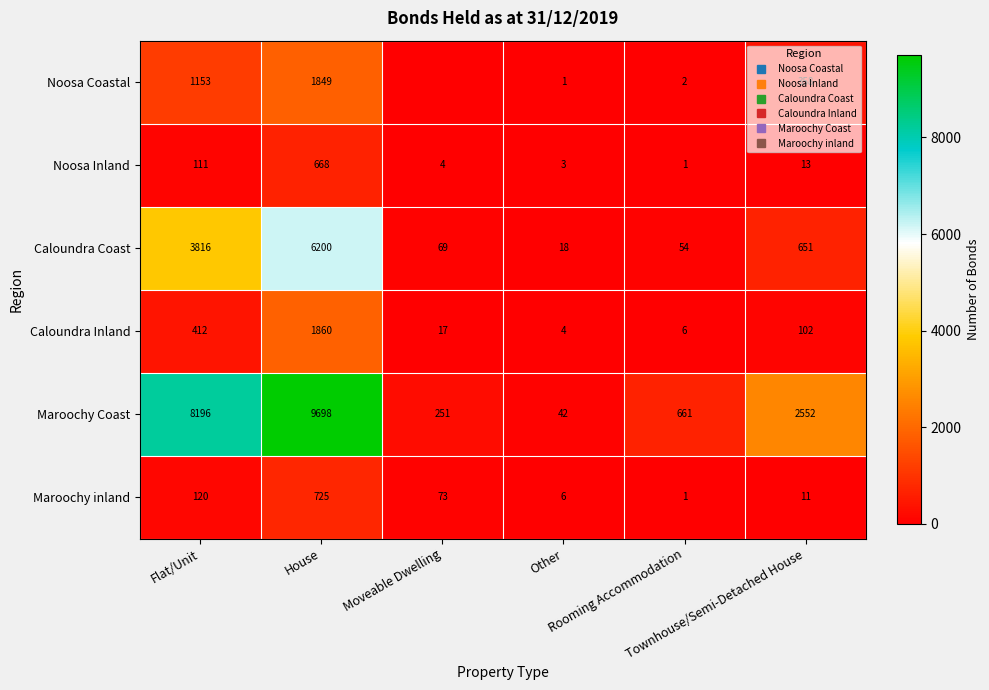

What is the difference between the Maroochy inland values at Other and House?

719